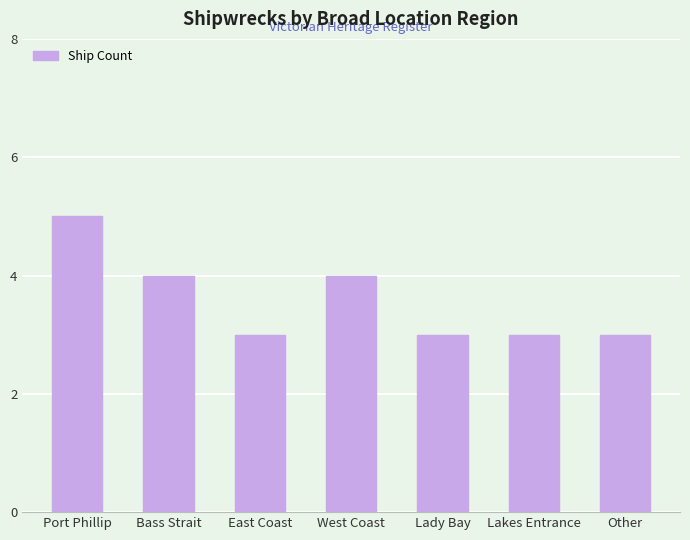

What value does the data have at Lady Bay?

3